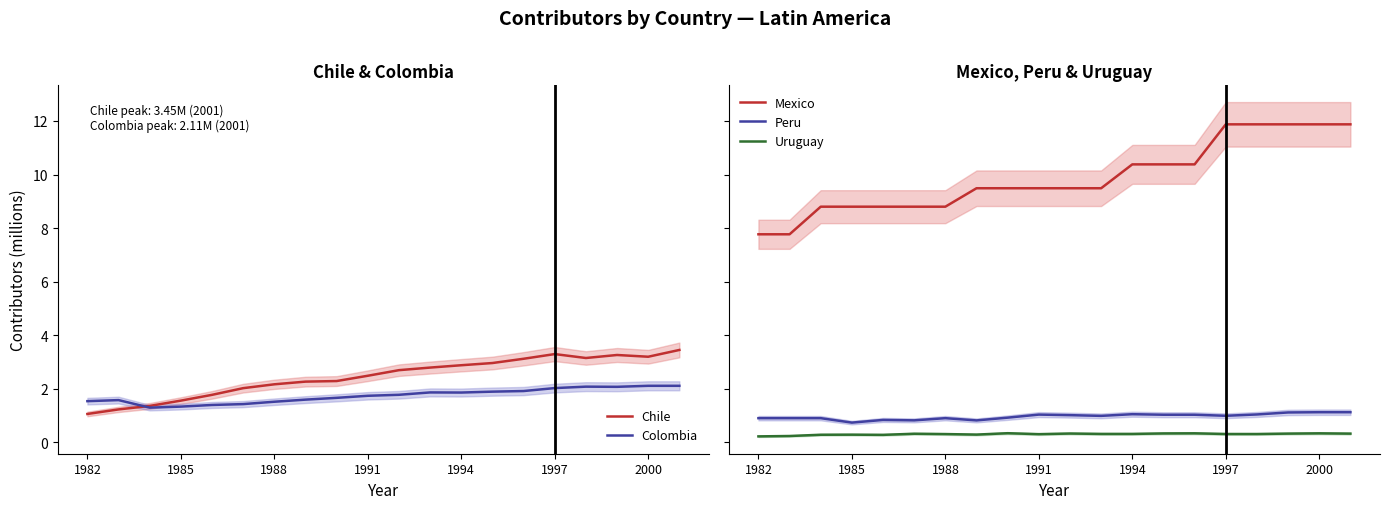

The Colombia series shows 1.5 at 1988. True or false?

True